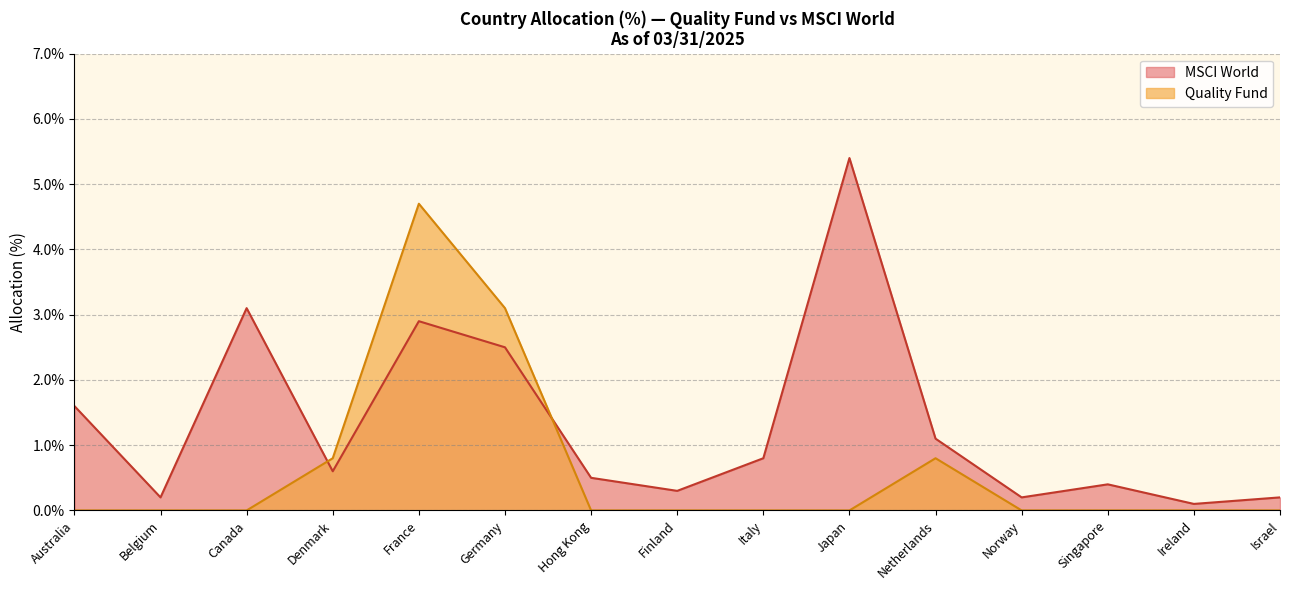

The value of Quality Fund at Finland is -2.1. True or false?

False